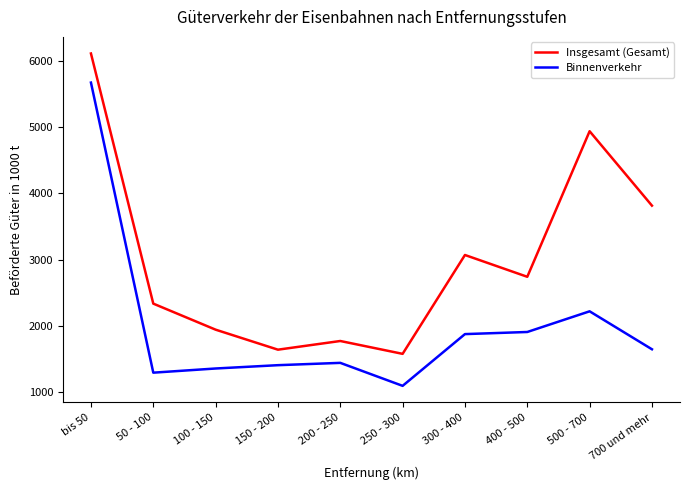

List the series in order of their overall mean, highest first.

Insgesamt (Gesamt), Binnenverkehr